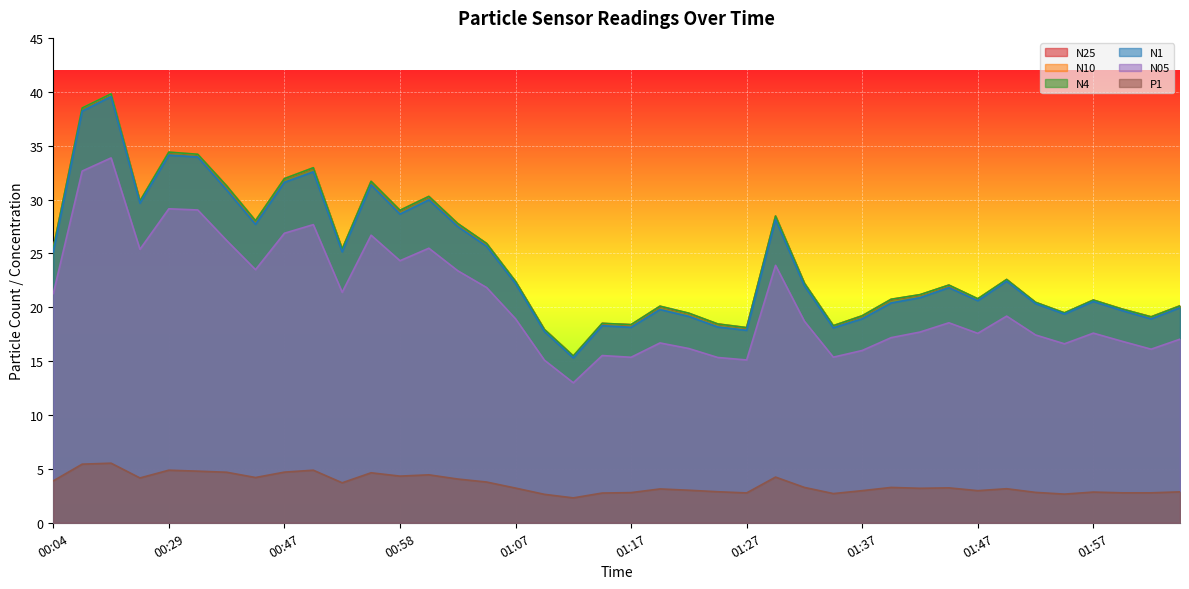

What is the label of the 39th point from the right?

00:17